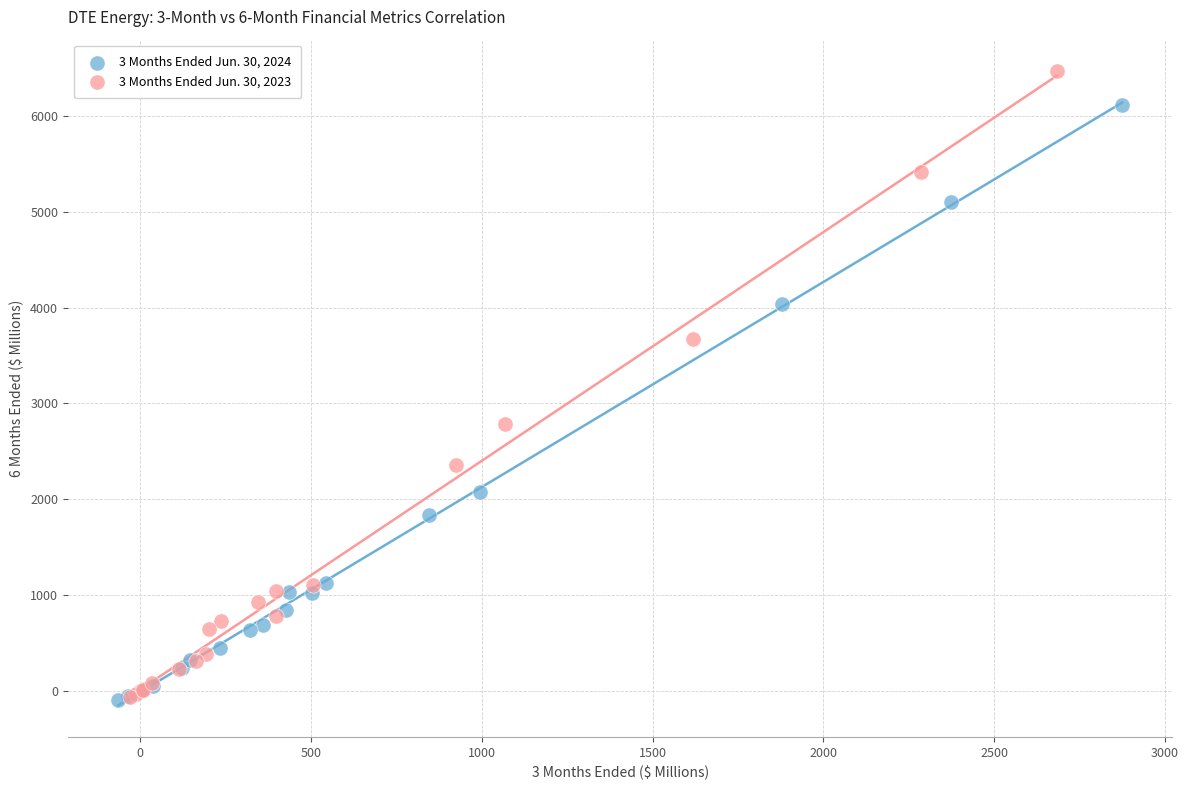

What are all the series names shown in the legend?

3 Months Ended Jun. 30, 2024, 3 Months Ended Jun. 30, 2023